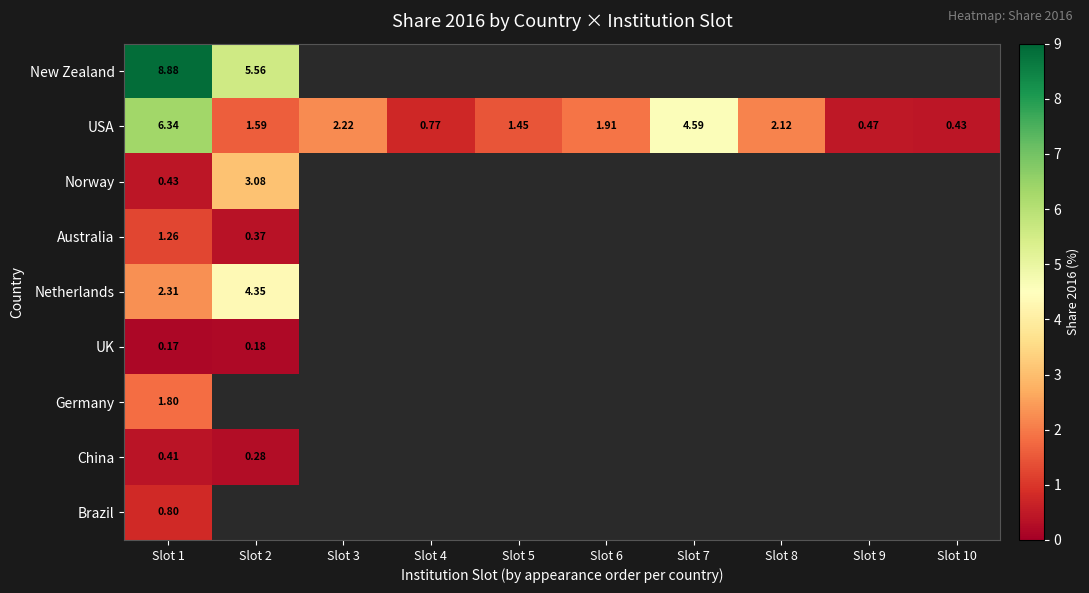

Which category has the lowest value in the New Zealand series?

Slot 2